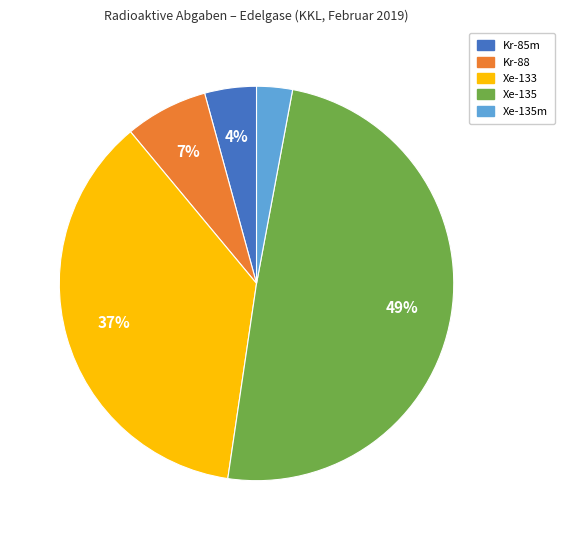

Is there any slice that represents more than half of the pie?

No